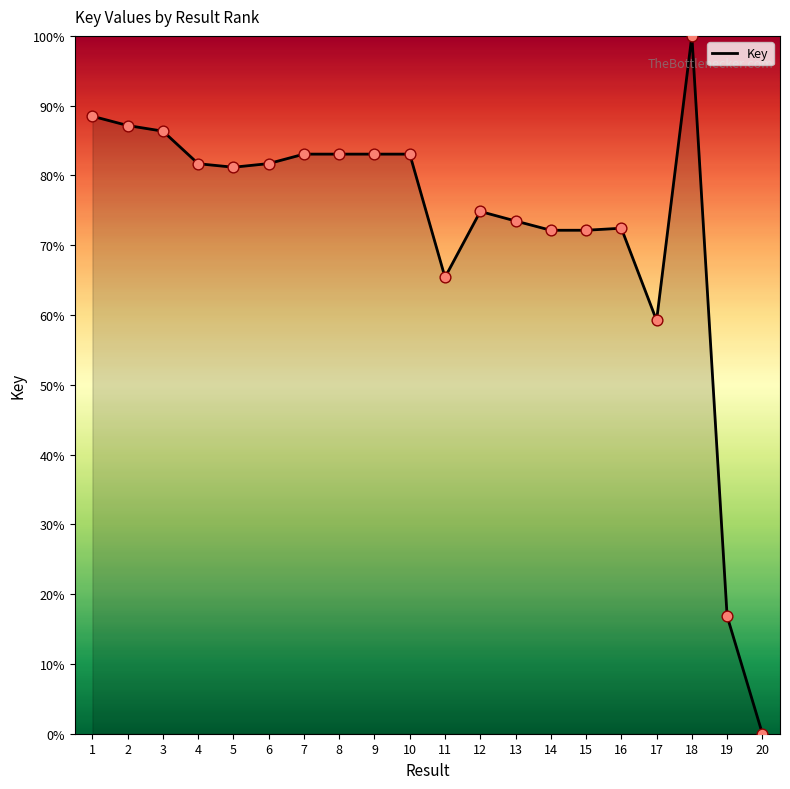

Between 12 and 9, which is larger?

9